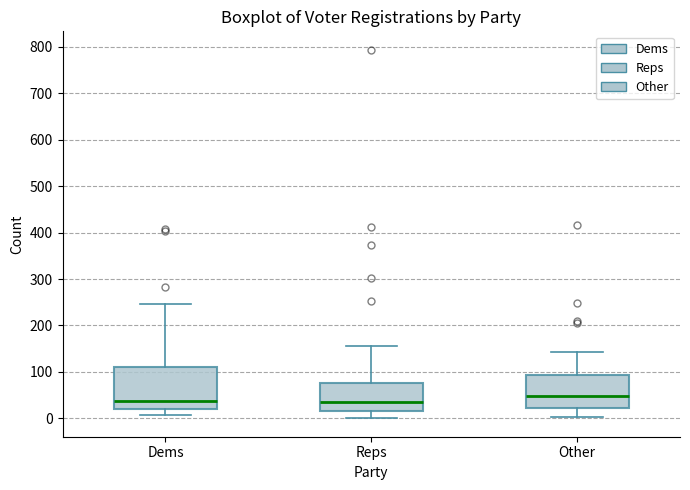

Comparing the boxes themselves (not the whiskers), which one is the tallest?

Dems